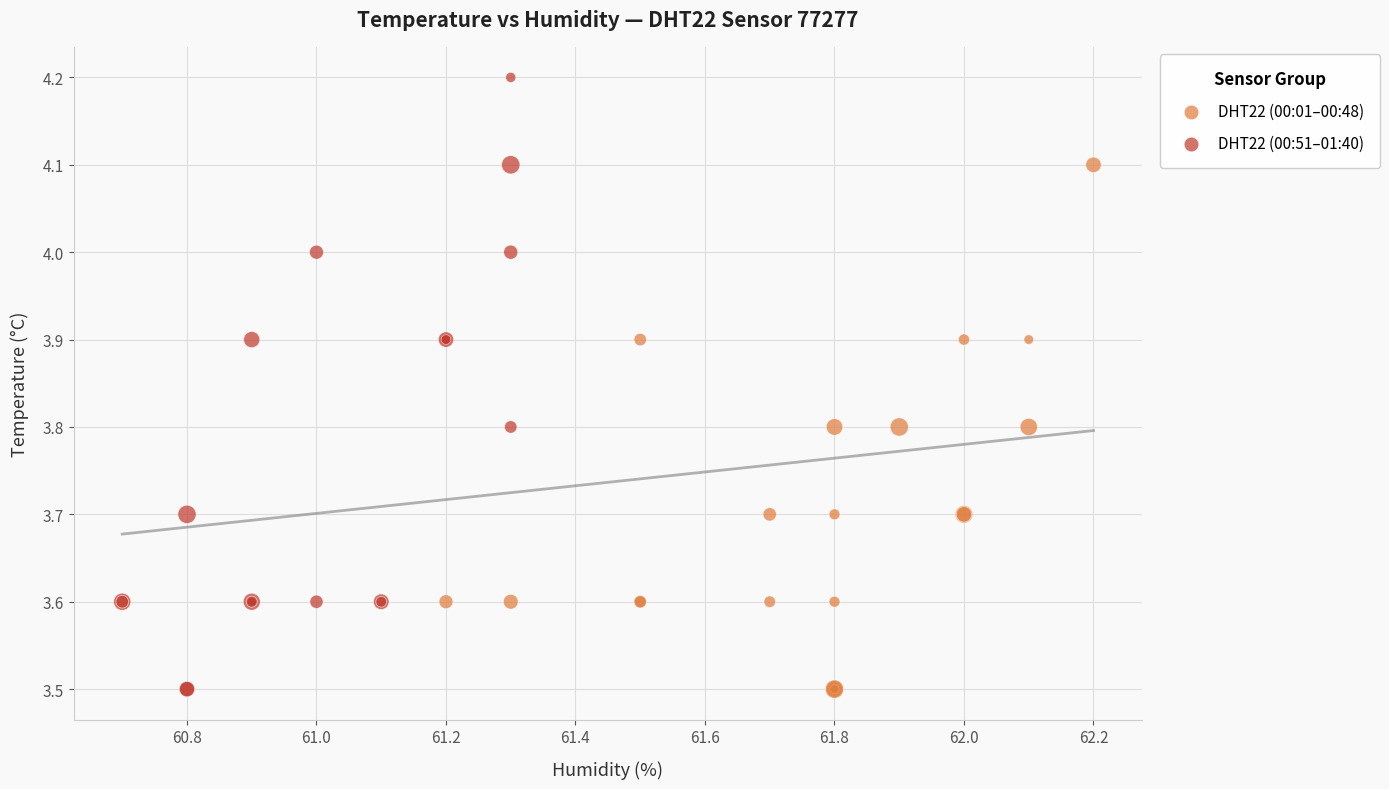

Which series has the widest spread of Y values?

DHT22 (00:51–01:40)